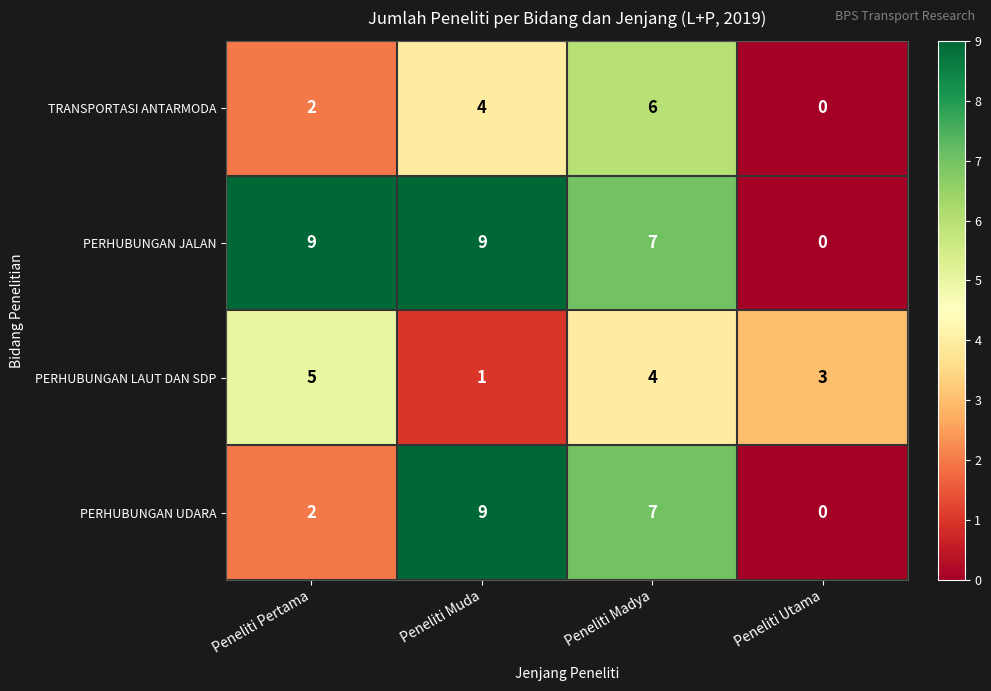

Reading left to right, extract all data points from this chart.

TRANSPORTASI ANTARMODA: Peneliti Pertama=2	Peneliti Muda=4	Peneliti Madya=6	Peneliti Utama=0
PERHUBUNGAN JALAN: Peneliti Pertama=9	Peneliti Muda=9	Peneliti Madya=7	Peneliti Utama=0
PERHUBUNGAN LAUT DAN SDP: Peneliti Pertama=5	Peneliti Muda=1	Peneliti Madya=4	Peneliti Utama=3
PERHUBUNGAN UDARA: Peneliti Pertama=2	Peneliti Muda=9	Peneliti Madya=7	Peneliti Utama=0